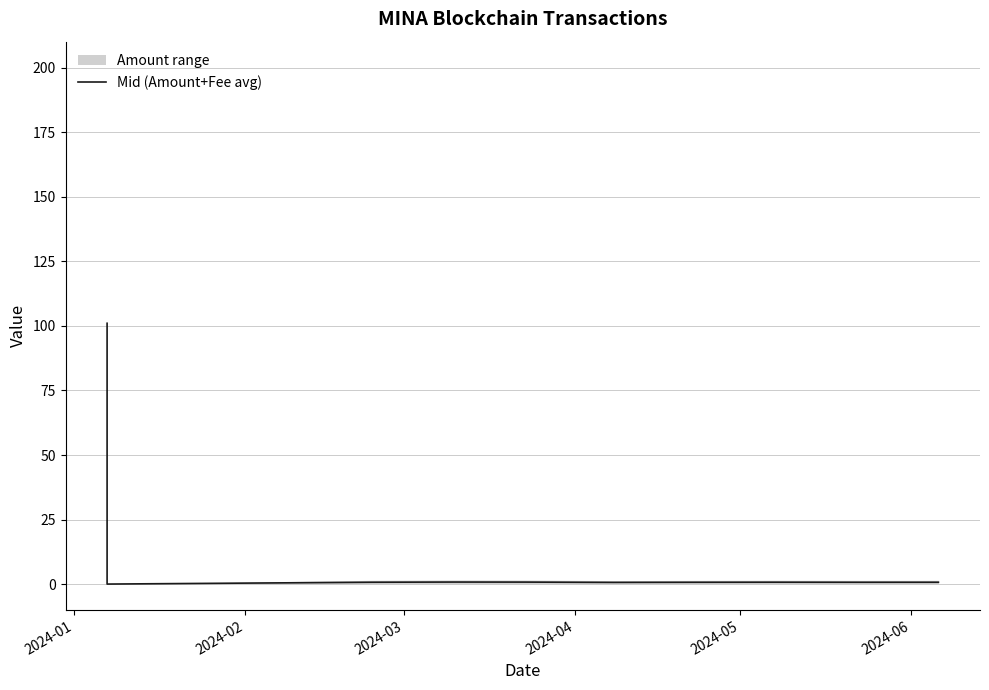

At which category does the chart reach its peak across all series?

2024-01